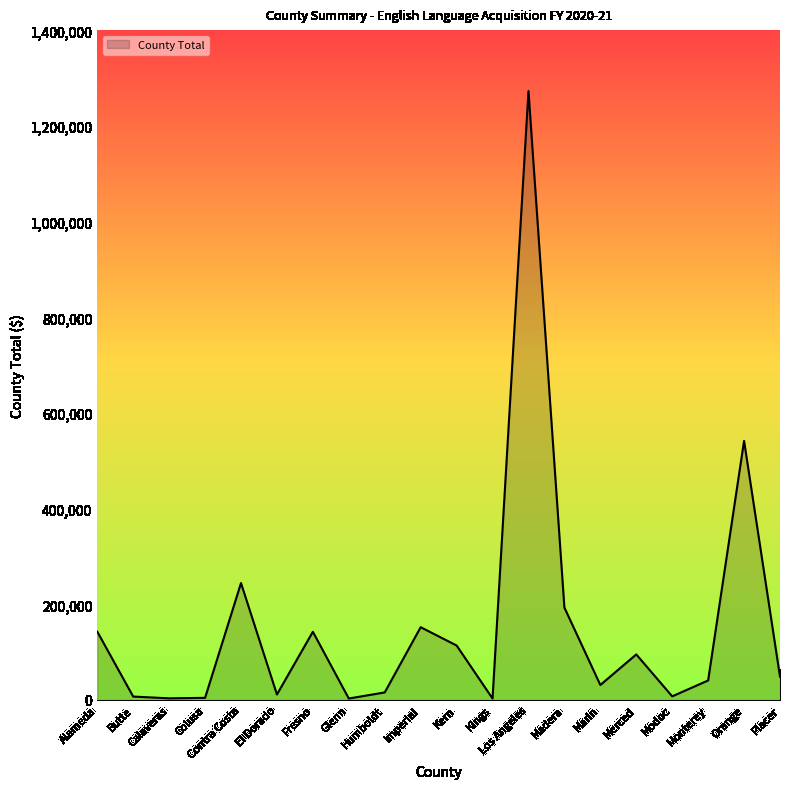

What is the difference between the maximum and minimum values?

1270293